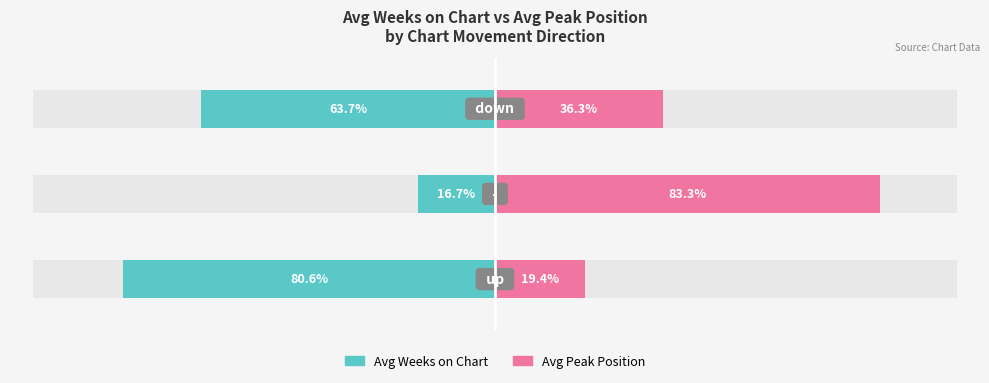

The Avg Weeks on Chart series shows -42.3 at 2. True or false?

False